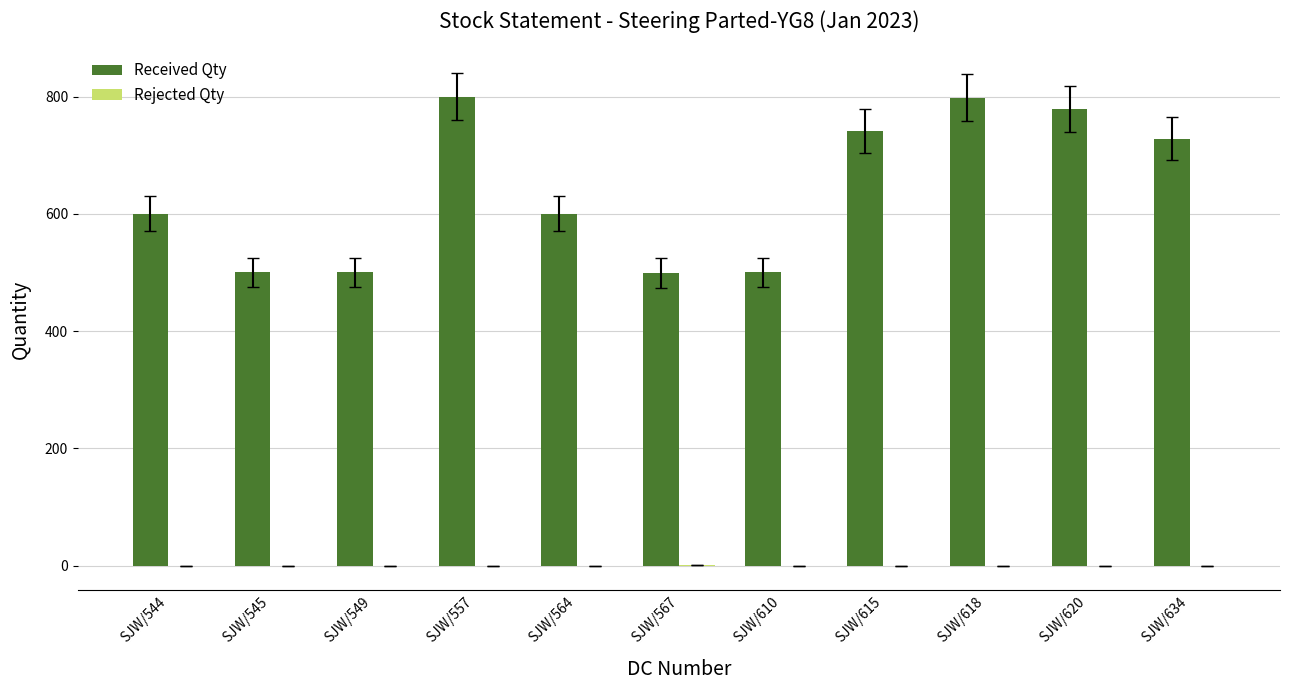

The value of Received Qty at SJW/620 is 1335. True or false?

False